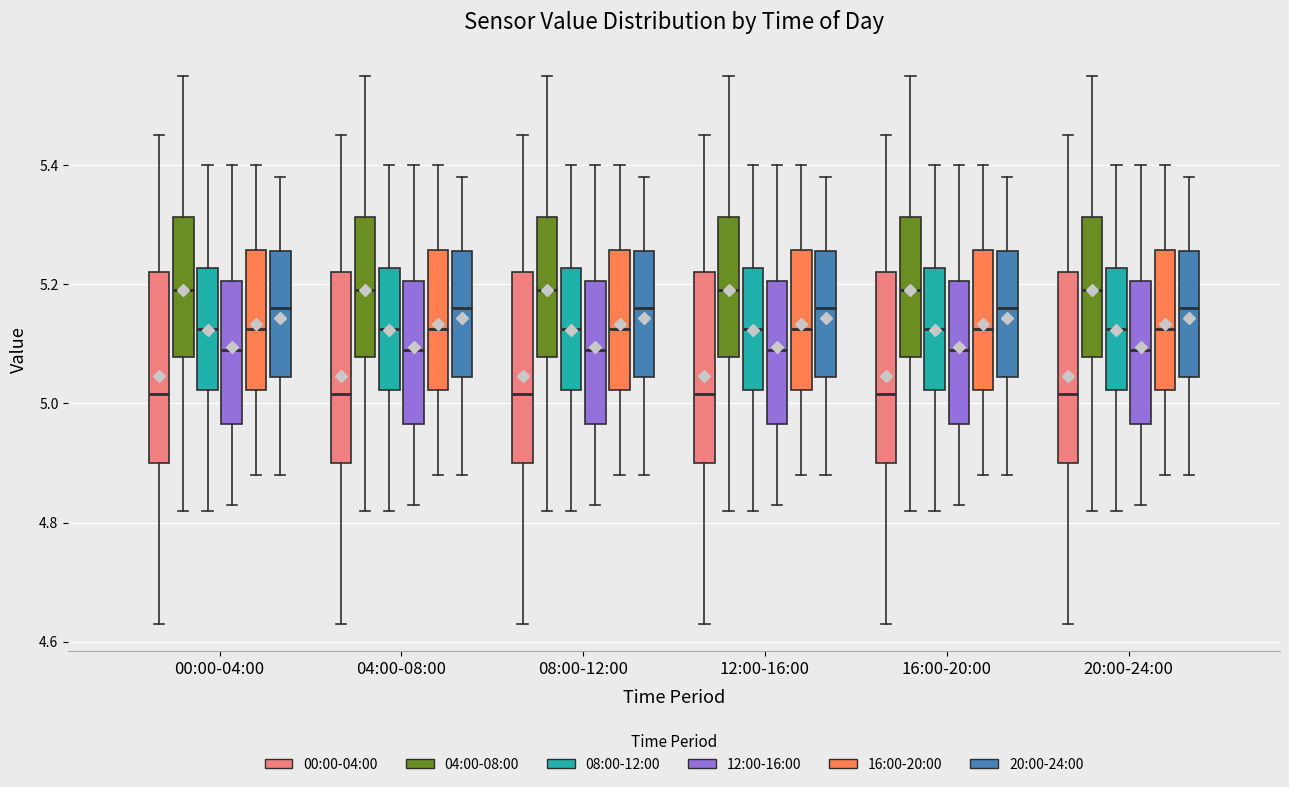

Reading left to right, transcribe this box plot: for each box, give where its median line is, the range the box spans, and where its two whiskers end, as read against the y-axis. The values are not printed on the chart, so give them approximately, as read against the axis.

00:00-04:00 (00:00-04:00): median 5.02, box 4.90 to 5.22, whiskers 4.64 to 5.46
00:00-04:00 (04:00-08:00): median 5.20, box 5.08 to 5.32, whiskers 4.82 to 5.56
00:00-04:00 (08:00-12:00): median 5.12, box 5.02 to 5.22, whiskers 4.82 to 5.40
00:00-04:00 (12:00-16:00): median 5.10, box 4.96 to 5.20, whiskers 4.84 to 5.40
00:00-04:00 (16:00-20:00): median 5.12, box 5.02 to 5.26, whiskers 4.88 to 5.40
00:00-04:00 (20:00-24:00): median 5.16, box 5.04 to 5.26, whiskers 4.88 to 5.38
04:00-08:00 (00:00-04:00): median 5.02, box 4.90 to 5.22, whiskers 4.64 to 5.46
04:00-08:00 (04:00-08:00): median 5.20, box 5.08 to 5.32, whiskers 4.82 to 5.56
04:00-08:00 (08:00-12:00): median 5.12, box 5.02 to 5.22, whiskers 4.82 to 5.40
04:00-08:00 (12:00-16:00): median 5.10, box 4.96 to 5.20, whiskers 4.84 to 5.40
04:00-08:00 (16:00-20:00): median 5.12, box 5.02 to 5.26, whiskers 4.88 to 5.40
04:00-08:00 (20:00-24:00): median 5.16, box 5.04 to 5.26, whiskers 4.88 to 5.38
08:00-12:00 (00:00-04:00): median 5.02, box 4.90 to 5.22, whiskers 4.64 to 5.46
08:00-12:00 (04:00-08:00): median 5.20, box 5.08 to 5.32, whiskers 4.82 to 5.56
08:00-12:00 (08:00-12:00): median 5.12, box 5.02 to 5.22, whiskers 4.82 to 5.40
08:00-12:00 (12:00-16:00): median 5.10, box 4.96 to 5.20, whiskers 4.84 to 5.40
08:00-12:00 (16:00-20:00): median 5.12, box 5.02 to 5.26, whiskers 4.88 to 5.40
08:00-12:00 (20:00-24:00): median 5.16, box 5.04 to 5.26, whiskers 4.88 to 5.38
12:00-16:00 (00:00-04:00): median 5.02, box 4.90 to 5.22, whiskers 4.64 to 5.46
12:00-16:00 (04:00-08:00): median 5.20, box 5.08 to 5.32, whiskers 4.82 to 5.56
12:00-16:00 (08:00-12:00): median 5.12, box 5.02 to 5.22, whiskers 4.82 to 5.40
12:00-16:00 (12:00-16:00): median 5.10, box 4.96 to 5.20, whiskers 4.84 to 5.40
12:00-16:00 (16:00-20:00): median 5.12, box 5.02 to 5.26, whiskers 4.88 to 5.40
12:00-16:00 (20:00-24:00): median 5.16, box 5.04 to 5.26, whiskers 4.88 to 5.38
16:00-20:00 (00:00-04:00): median 5.02, box 4.90 to 5.22, whiskers 4.64 to 5.46
16:00-20:00 (04:00-08:00): median 5.20, box 5.08 to 5.32, whiskers 4.82 to 5.56
16:00-20:00 (08:00-12:00): median 5.12, box 5.02 to 5.22, whiskers 4.82 to 5.40
16:00-20:00 (12:00-16:00): median 5.10, box 4.96 to 5.20, whiskers 4.84 to 5.40
16:00-20:00 (16:00-20:00): median 5.12, box 5.02 to 5.26, whiskers 4.88 to 5.40
16:00-20:00 (20:00-24:00): median 5.16, box 5.04 to 5.26, whiskers 4.88 to 5.38
20:00-24:00 (00:00-04:00): median 5.02, box 4.90 to 5.22, whiskers 4.64 to 5.46
20:00-24:00 (04:00-08:00): median 5.20, box 5.08 to 5.32, whiskers 4.82 to 5.56
20:00-24:00 (08:00-12:00): median 5.12, box 5.02 to 5.22, whiskers 4.82 to 5.40
20:00-24:00 (12:00-16:00): median 5.10, box 4.96 to 5.20, whiskers 4.84 to 5.40
20:00-24:00 (16:00-20:00): median 5.12, box 5.02 to 5.26, whiskers 4.88 to 5.40
20:00-24:00 (20:00-24:00): median 5.16, box 5.04 to 5.26, whiskers 4.88 to 5.38